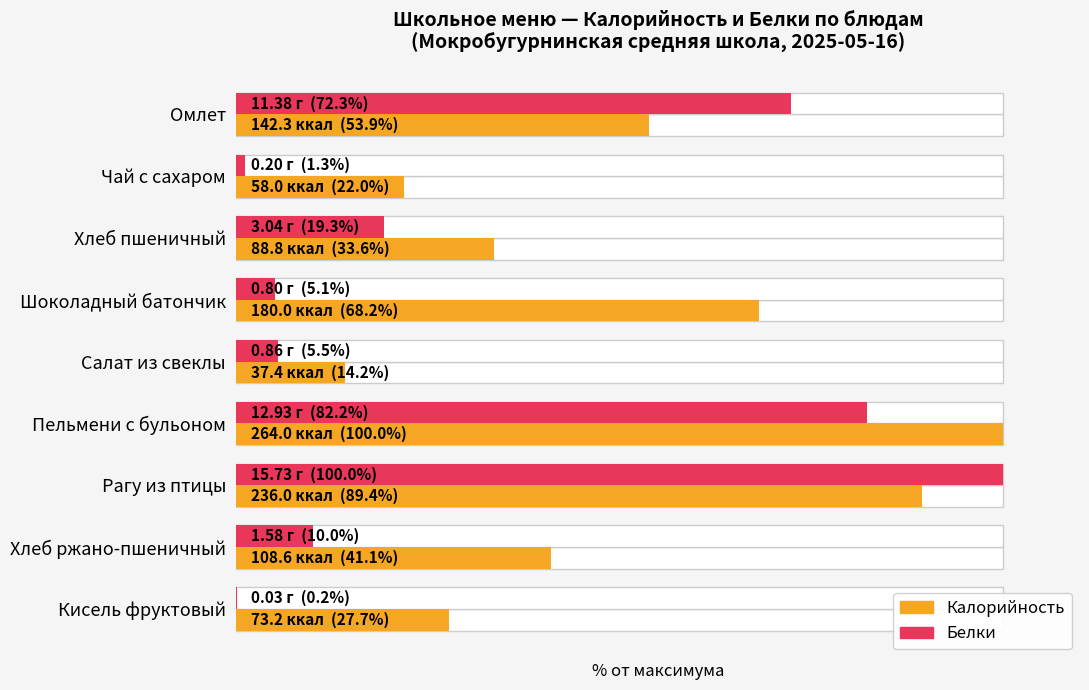

What is the spread (max minus min) of values at Рагу из птицы?

10.6